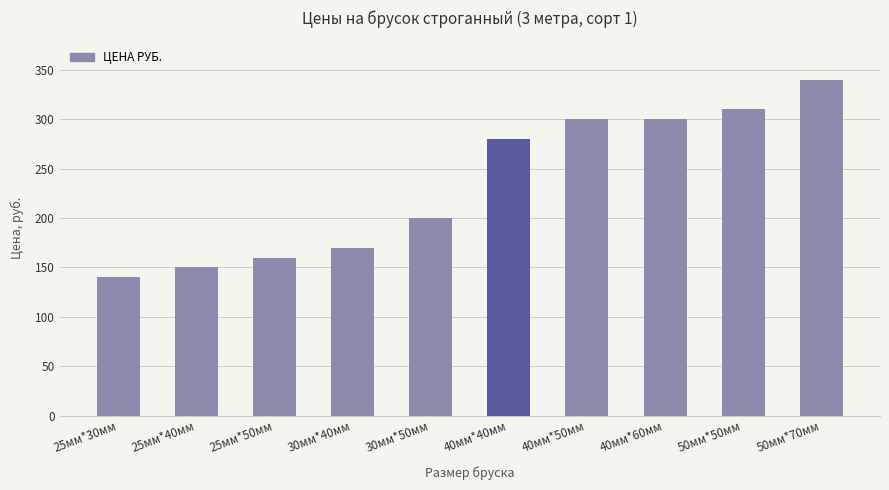

What value does the data have at 25мм*50мм?

160